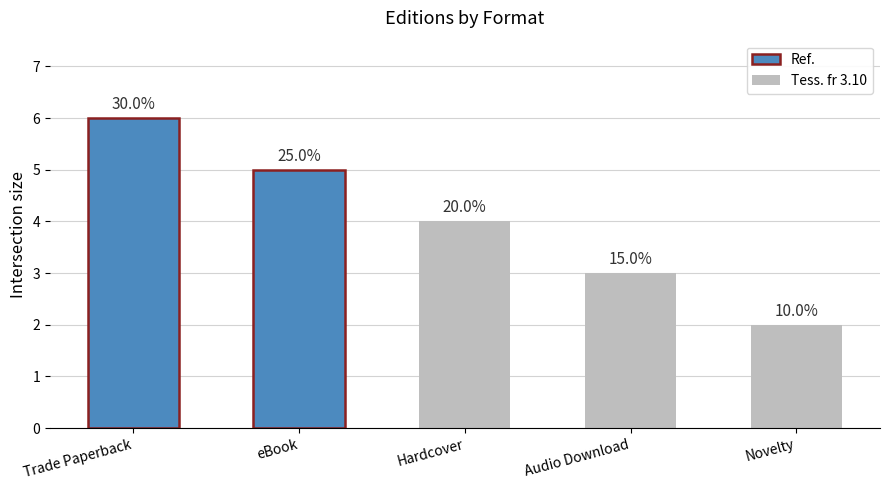

How many bars are there in total?

5